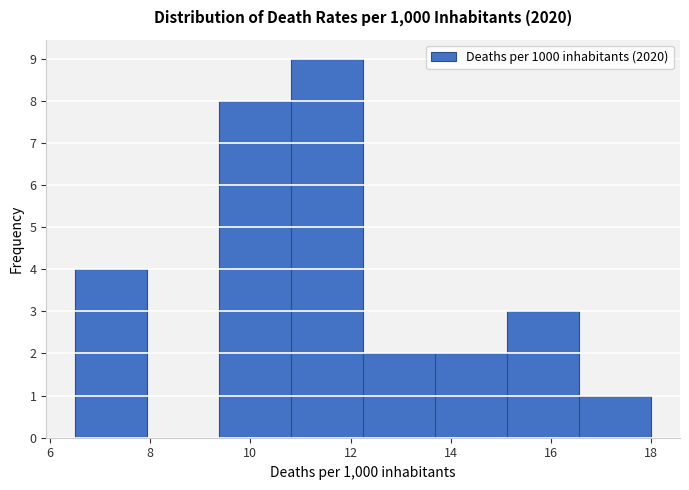

Reading left to right, transcribe this chart: for each bar, give the range it covers on the x-axis and its height. Neither the bar edges nor the heights are printed on the chart, so give them approximately, as read against the axes.

6.6 to 8.0: 4
8.0 to 9.4: 0
9.4 to 10.8: 8
10.8 to 12.2: 9
12.2 to 13.6: 2
13.6 to 15.2: 2
15.2 to 16.6: 3
16.6 to 18.0: 1